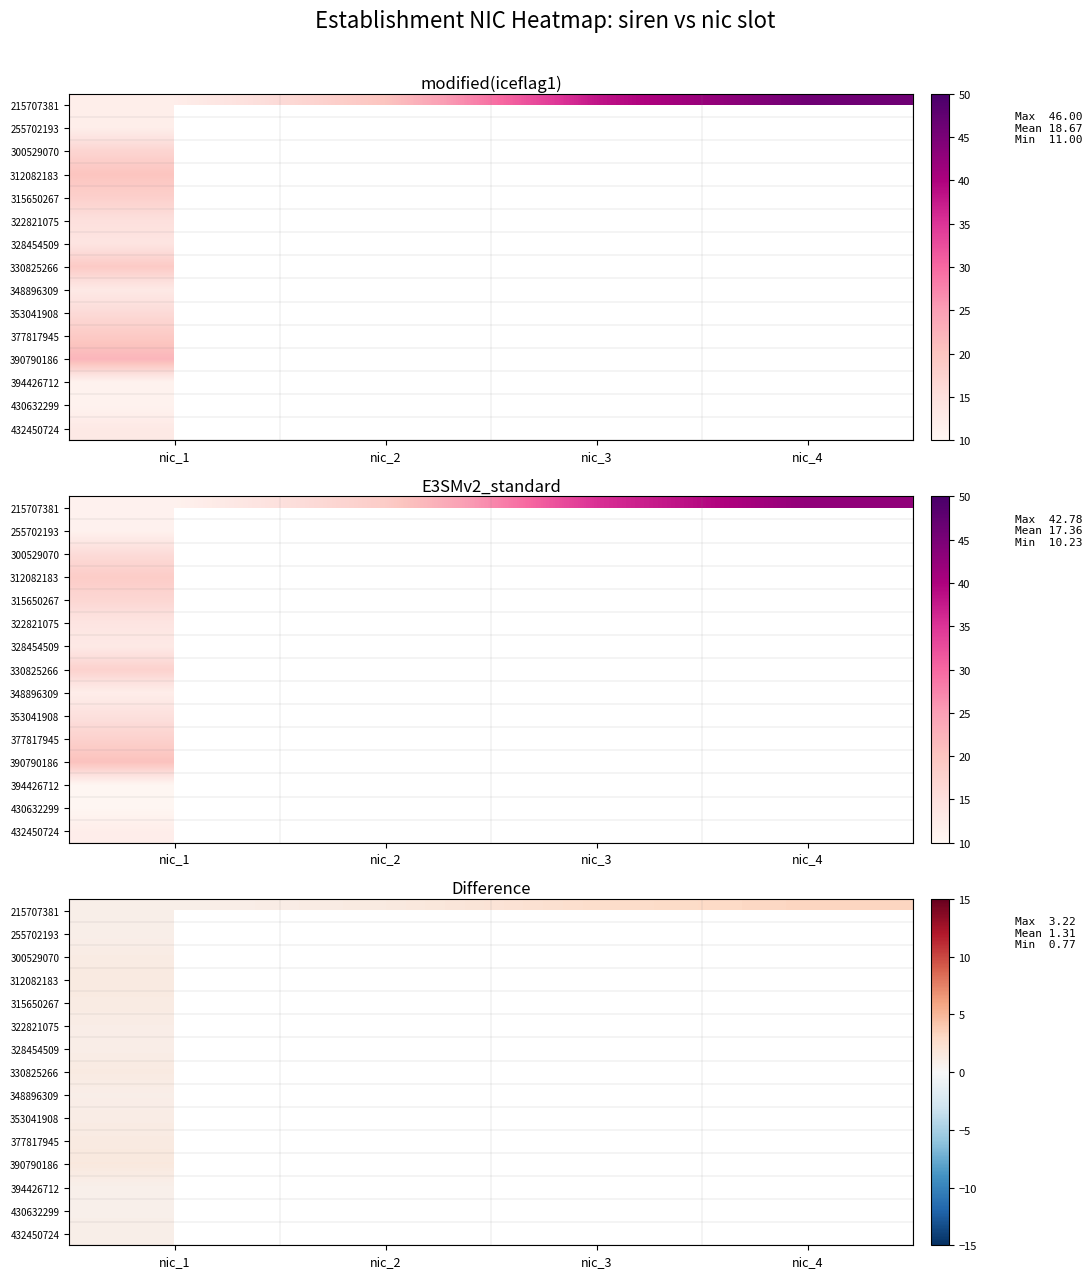

Which series changed the most between nic_2 and nic_4?

215707381